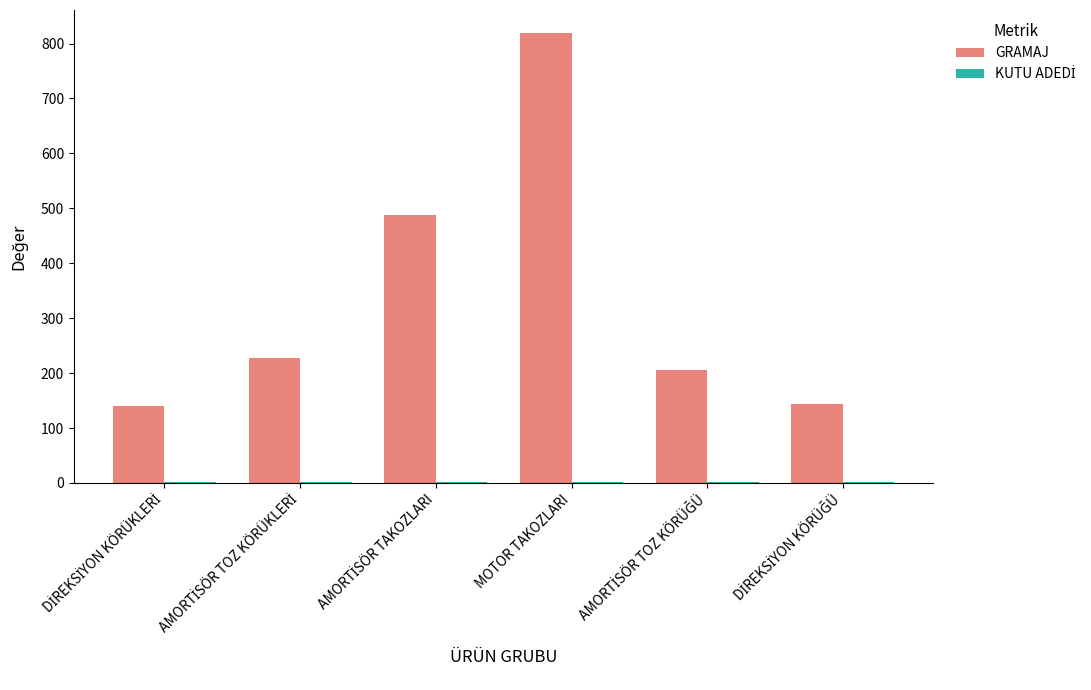

At which label does GRAMAJ reach its peak?

MOTOR TAKOZLARI